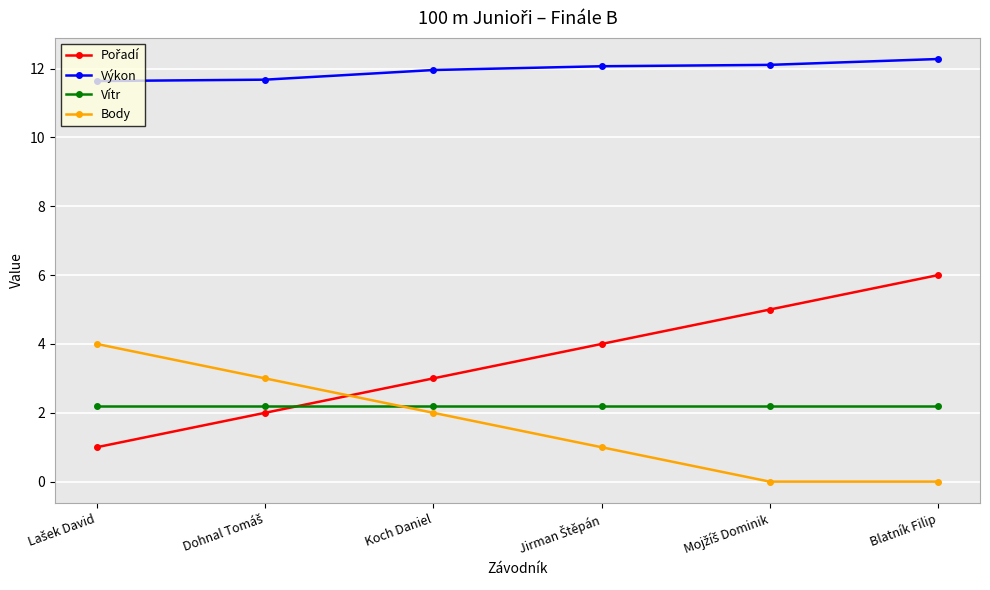

What is the sum of all Výkon values?

71.7